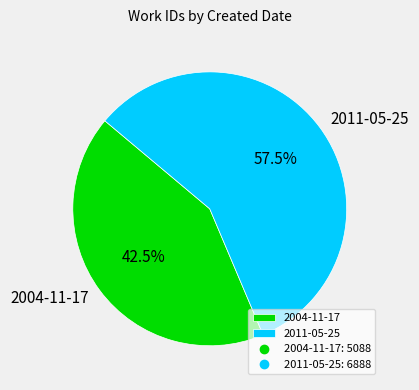

Rank the categories by value from lowest to highest.

2004-11-17, 2011-05-25